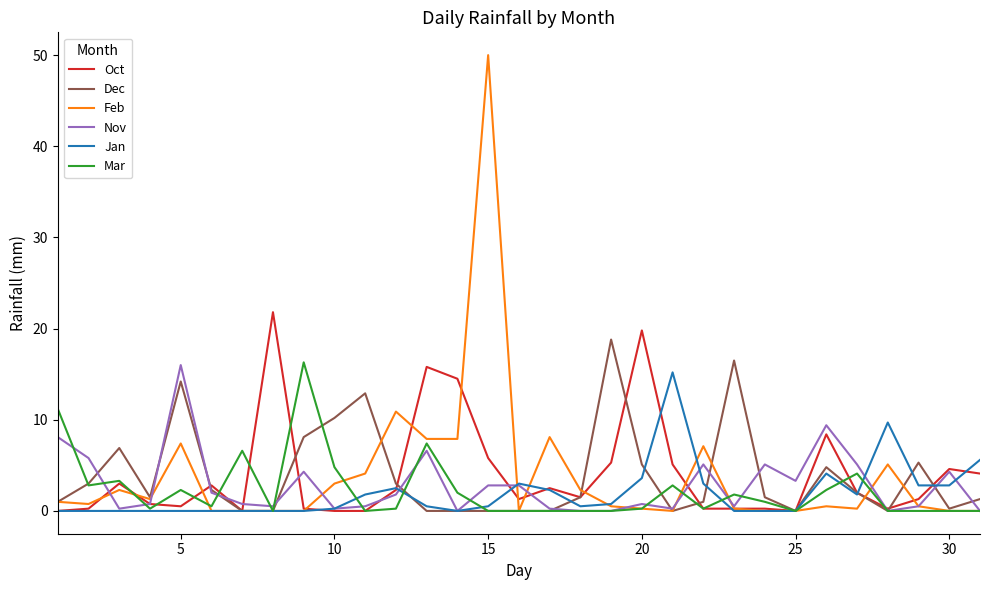

What is the maximum value shown in the chart?

50.0